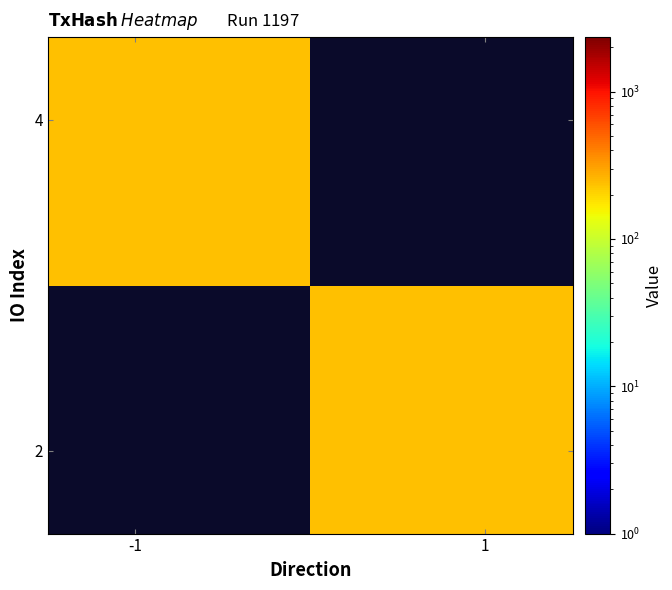

How many series are shown in this chart?

2